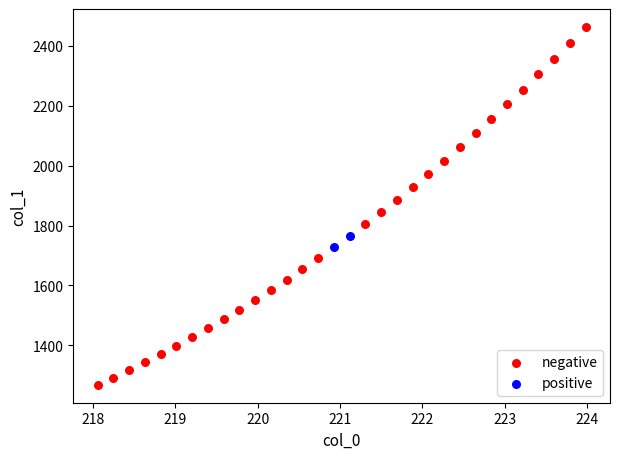

Which series reaches the minimum Y coordinate?

negative